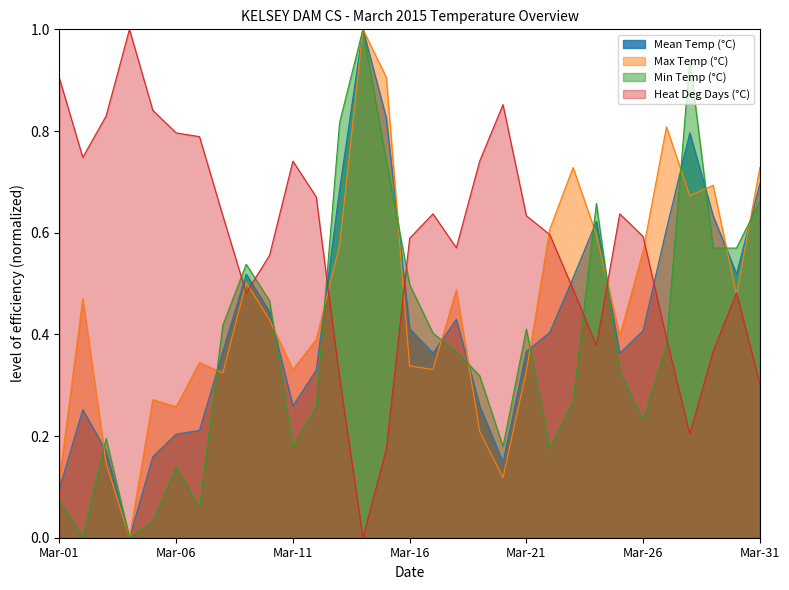

True or false: Max Temp (°C) has a value of 0.3 at 2015-03-19.

False